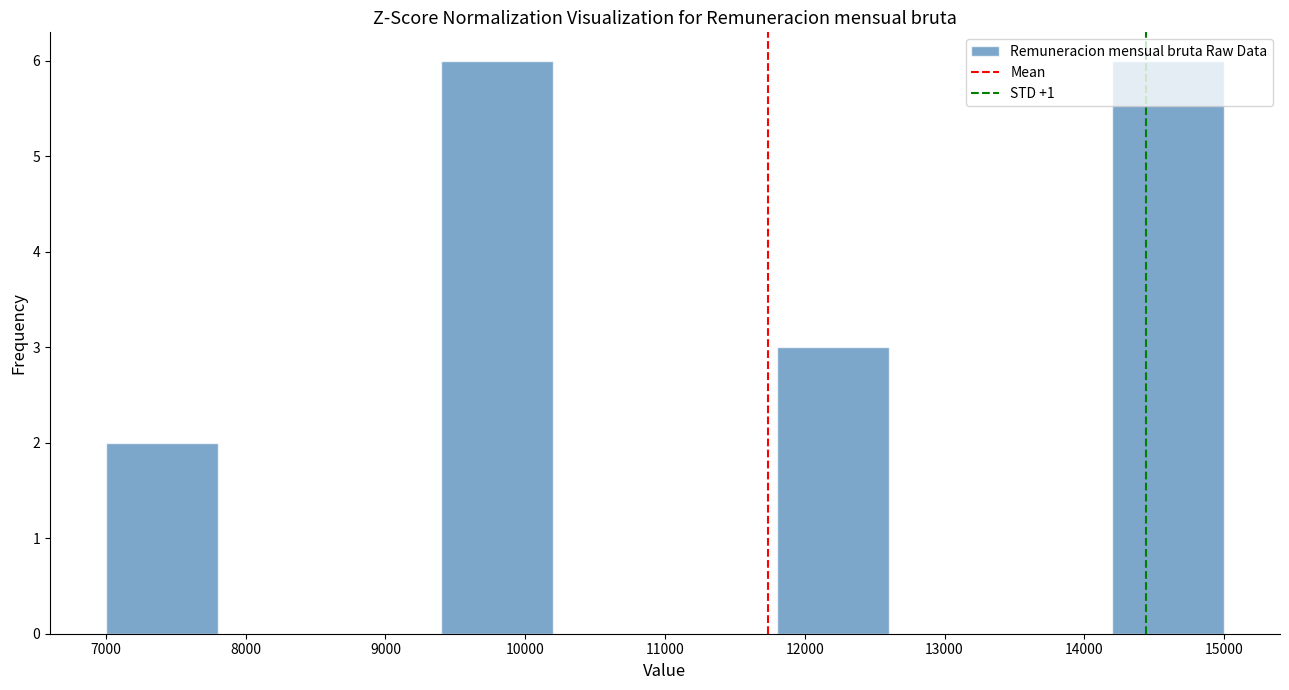

Reading left to right, transcribe this chart: for each bar, give the range it covers on the x-axis and its height. The values are not printed on the chart, so give them approximately, as read against the axis.

7000 to 7800: 2
7800 to 8600: 0
8600 to 9400: 0
9400 to 10200: 6
10200 to 11000: 0
11000 to 11800: 0
11800 to 12600: 3
12600 to 13400: 0
13400 to 14200: 0
14200 to 15000: 6